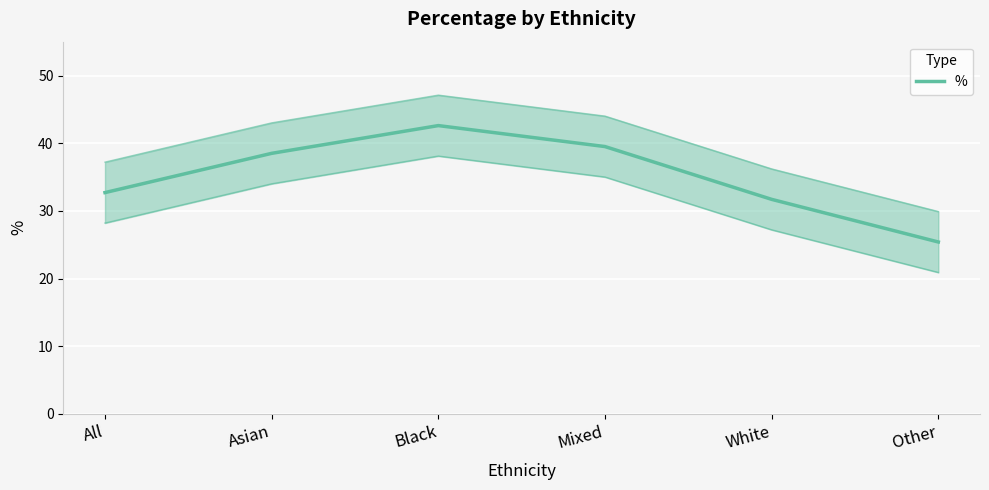

Is it true that the value at Asian is 67.8?

False